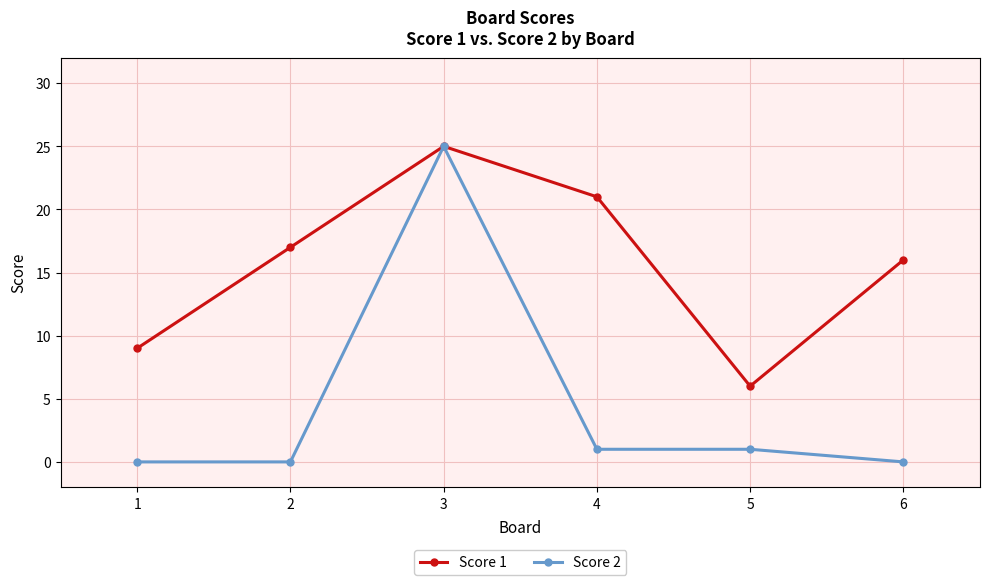

The value of Score 2 at 3 is 25. True or false?

True